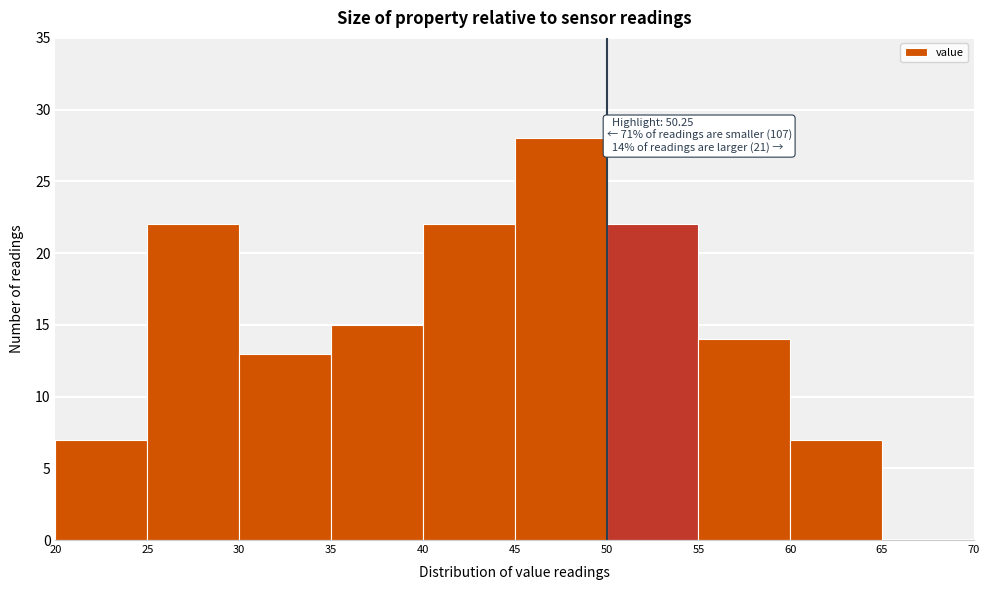

Over which range of the x-axis is the bar tallest?

45 to 50